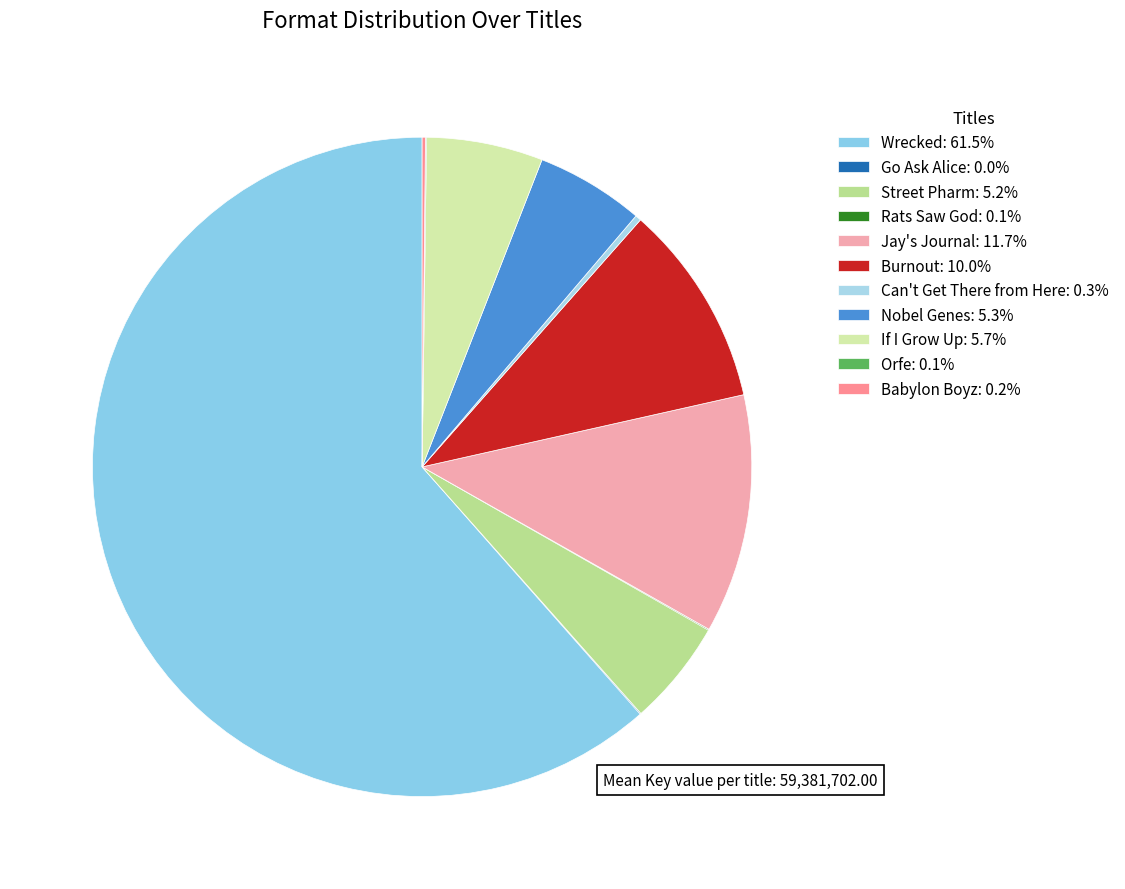

The Jay's Journal slice represents 12% of the pie. True or false?

True